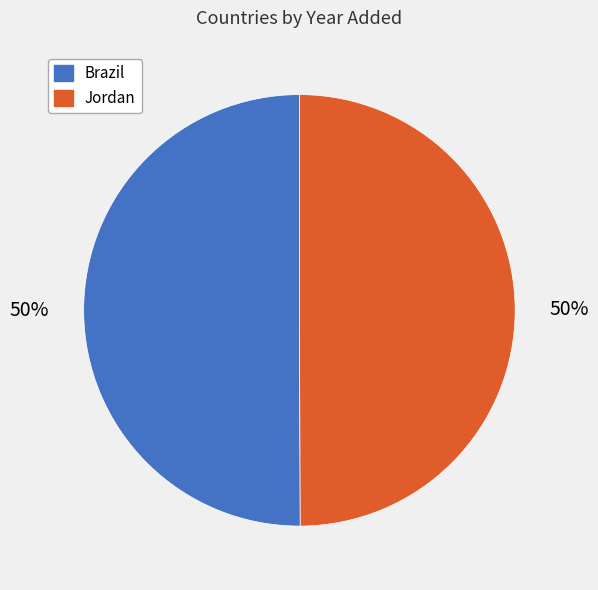

Is it true that Jordan is 50% of the pie?

True